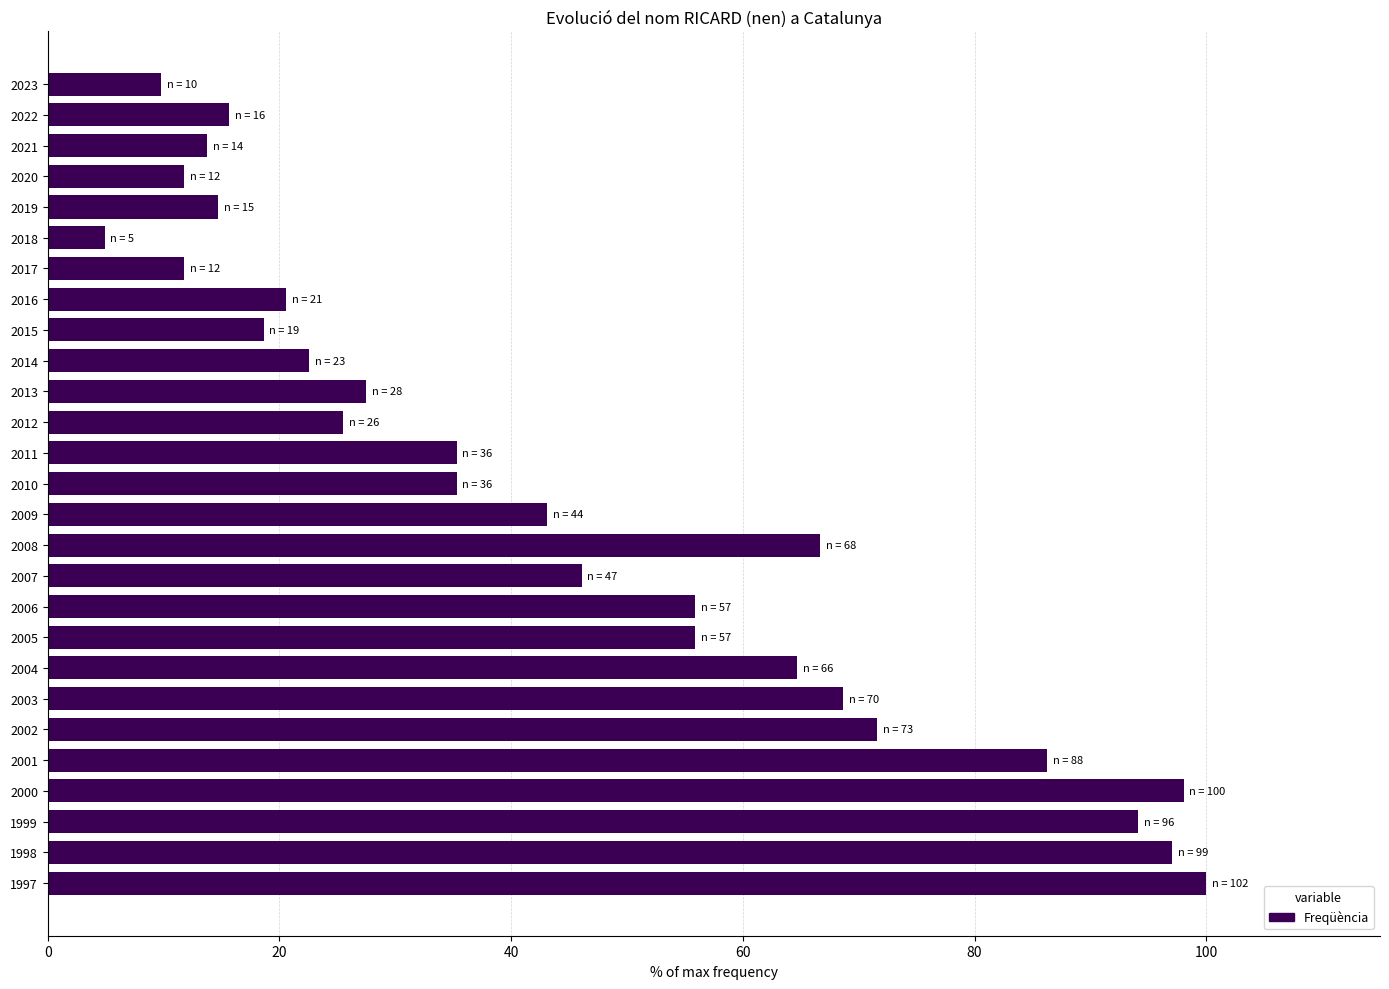

At which category does the chart reach its minimum across all series?

2018